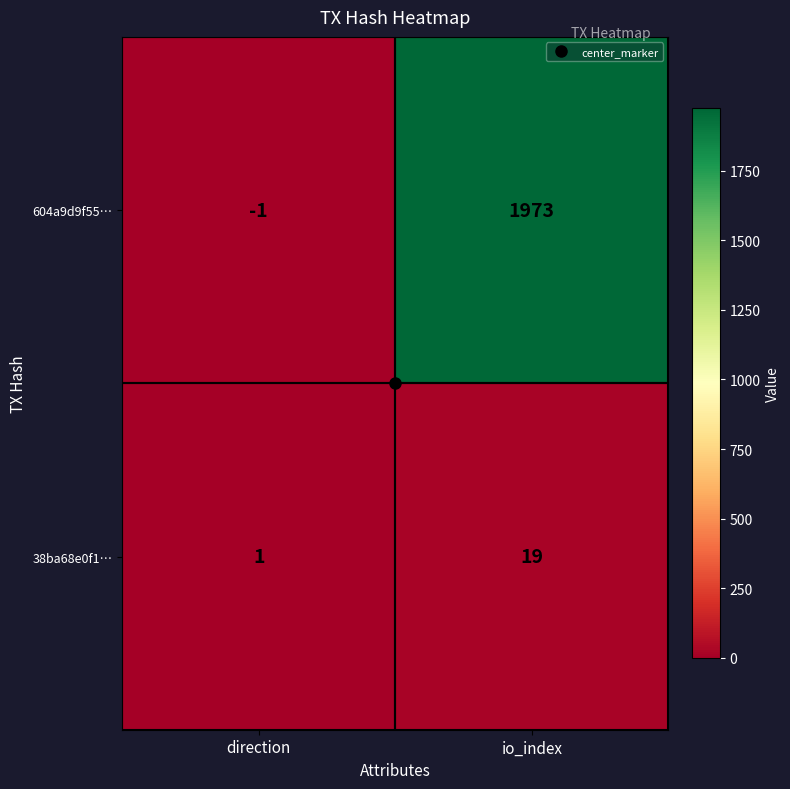

Which series has the largest total across all categories?

604a9d9f55…